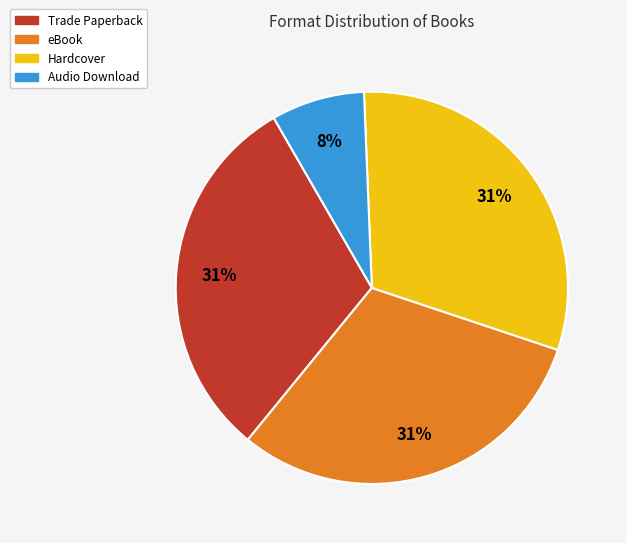

Which slice is the smallest?

Audio Download